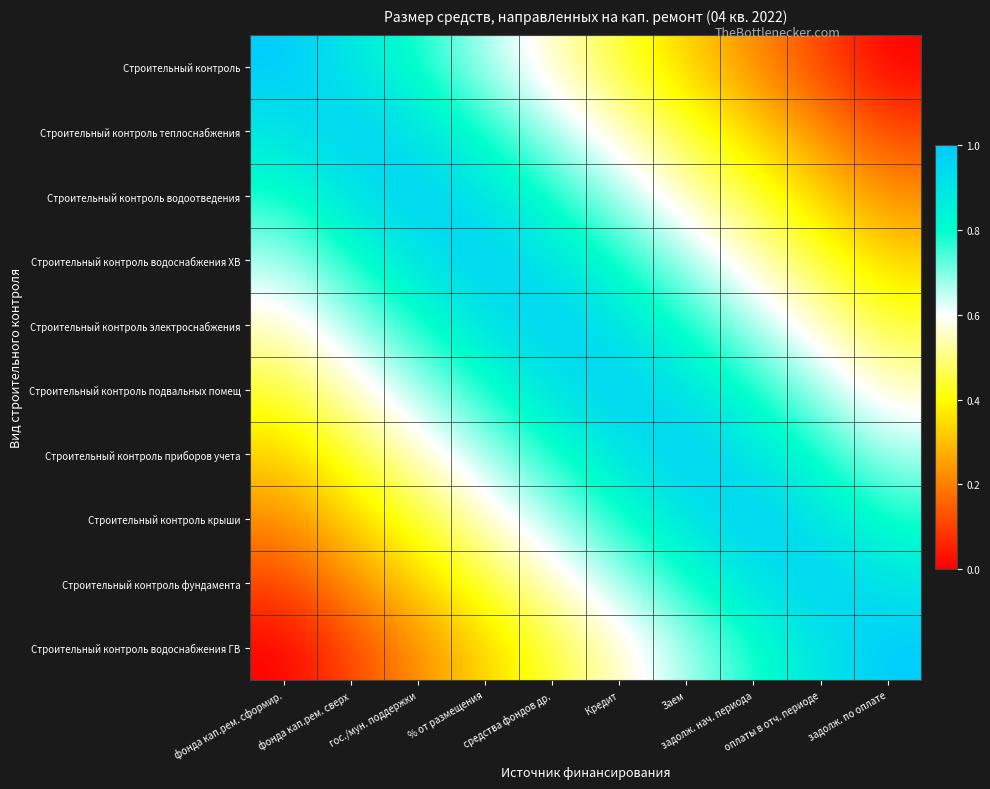

What is the total value across all series at % от размещения?

7.0